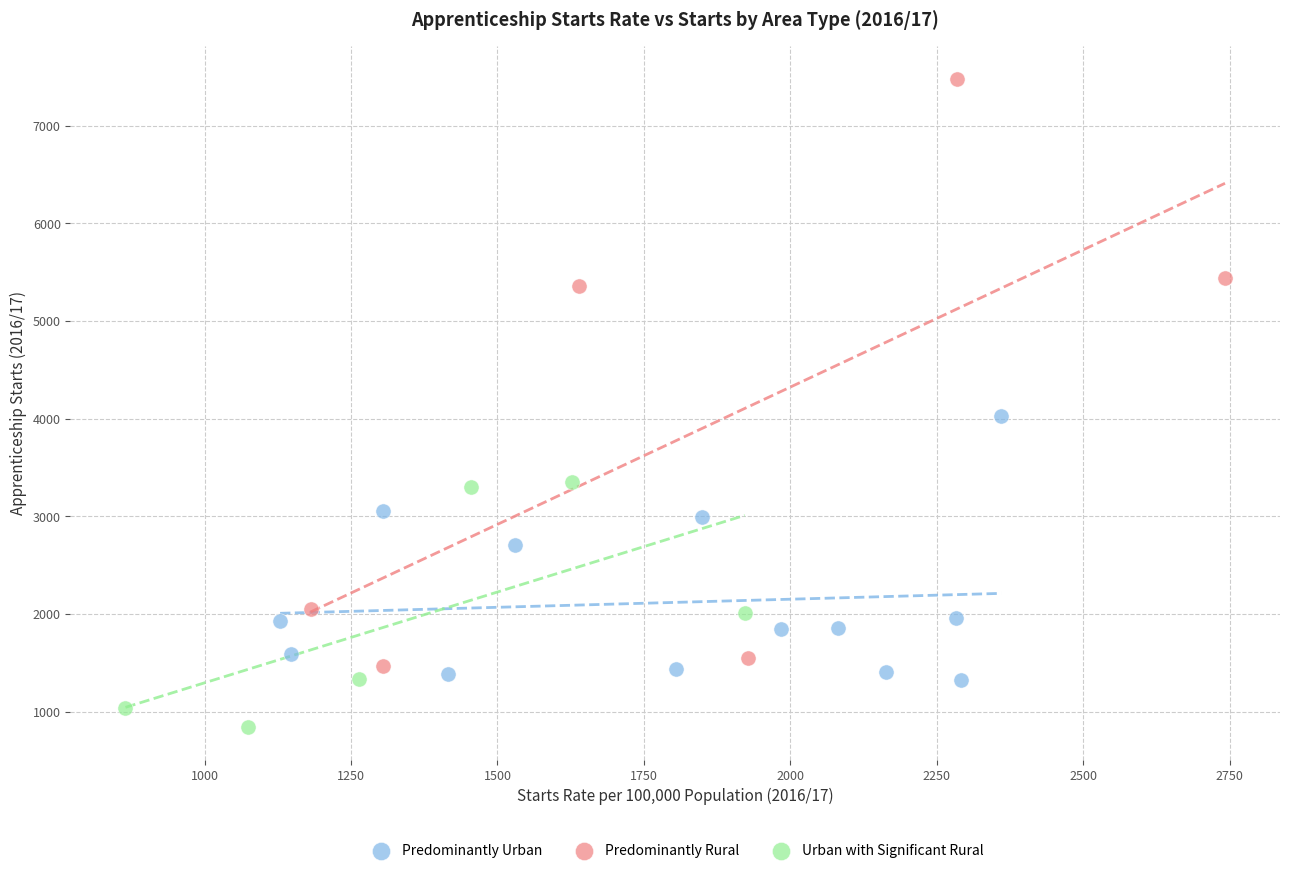

Which series has the largest Y range (max minus min)?

Predominantly Rural